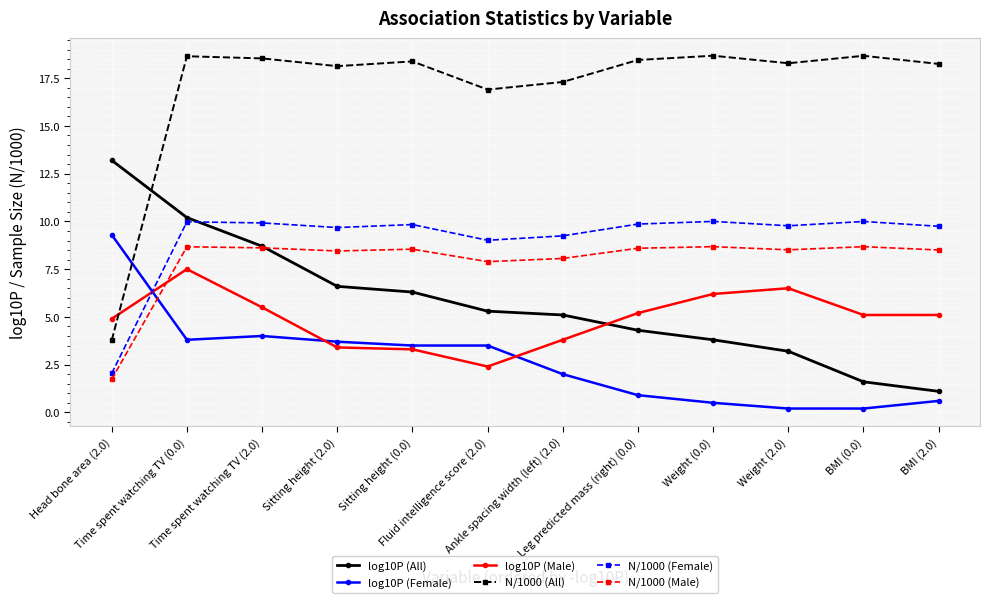

Is the value of log10P (Female) at Sitting height (0.0) greater than the value of log10P (Male) at Weight (0.0)?

No